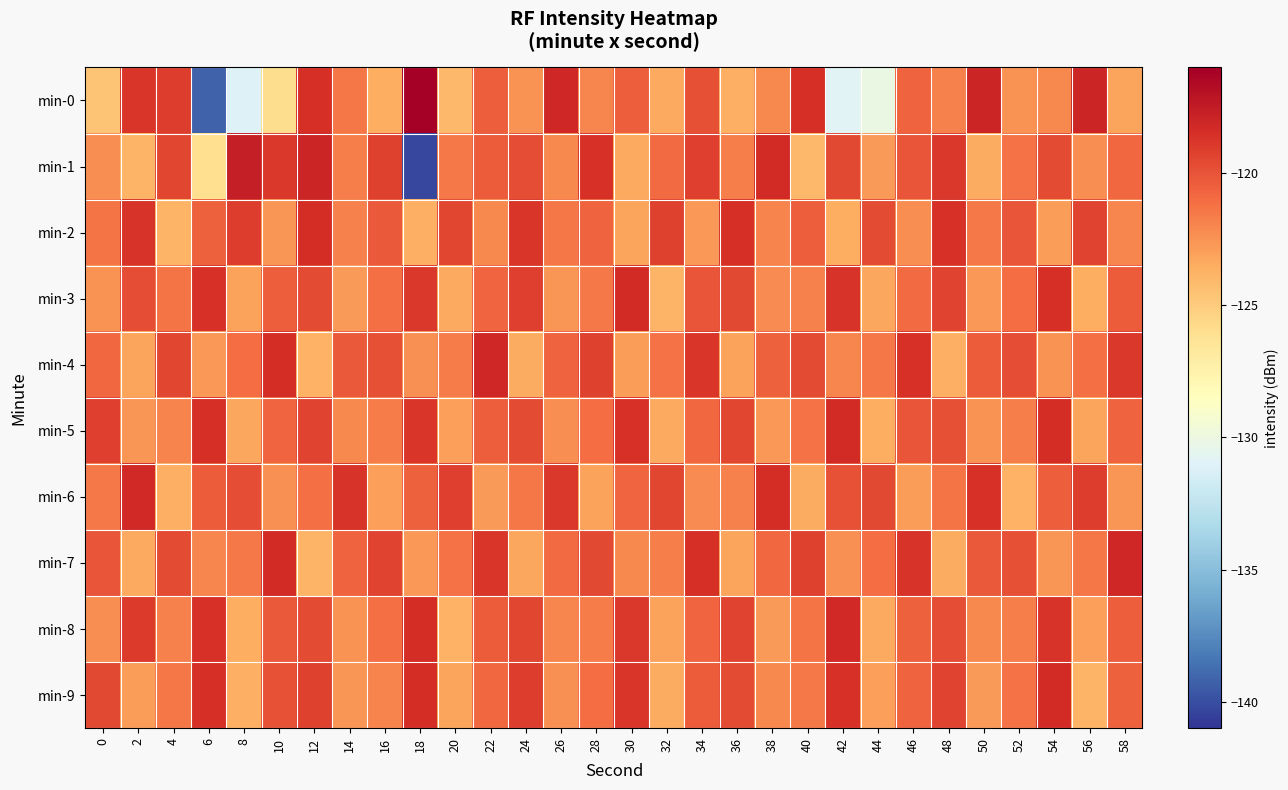

At which category does the chart reach its minimum across all series?

18